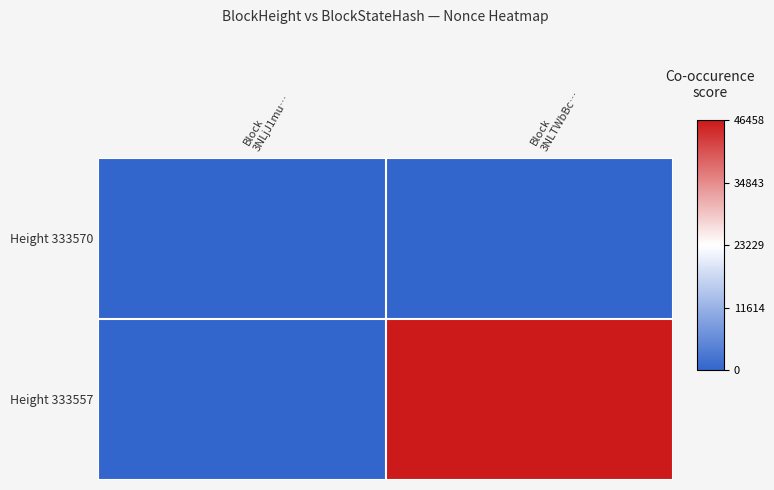

Which series has the largest total across all categories?

Height 333557